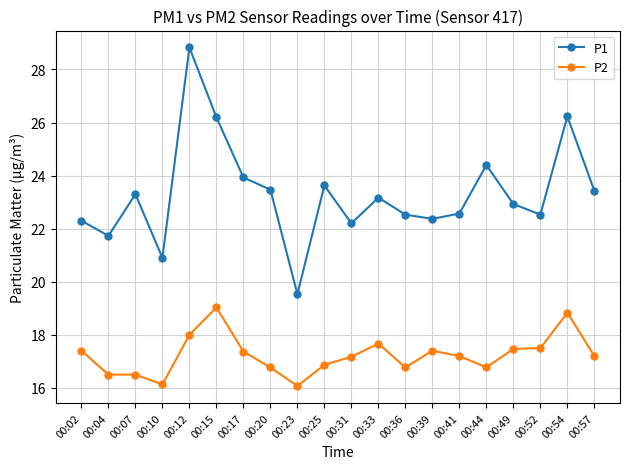

True or false: P1 and P2 cross at least once.

False